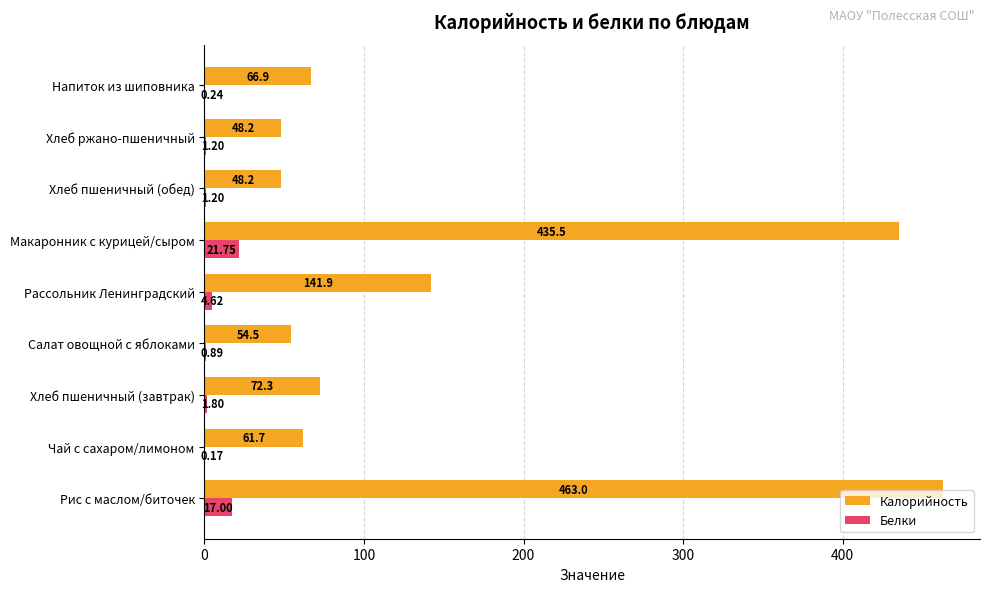

At which label is Калорийность closest to 255?

Рассольник Ленинградский